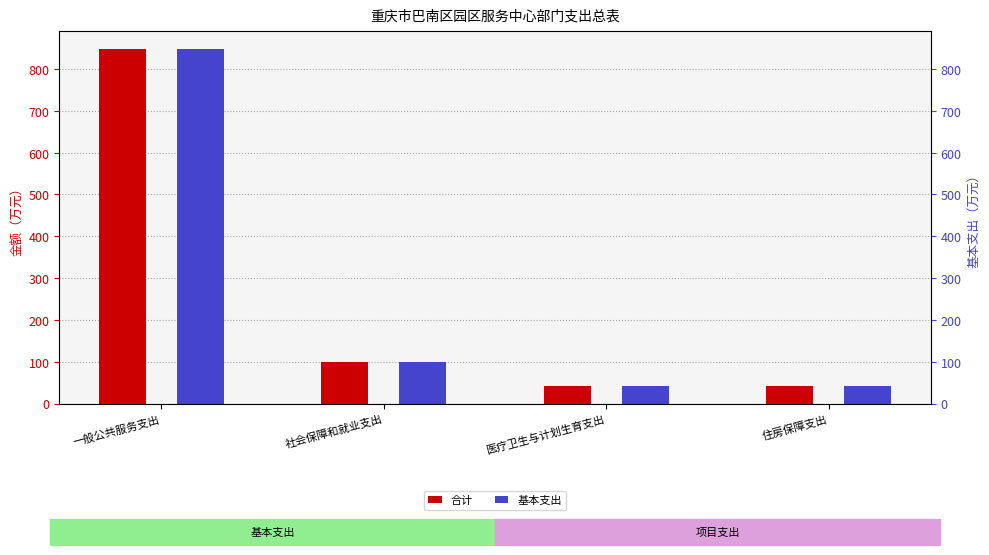

Which series changed the most between 一般公共服务支出 and 医疗卫生与计划生育支出?

合计